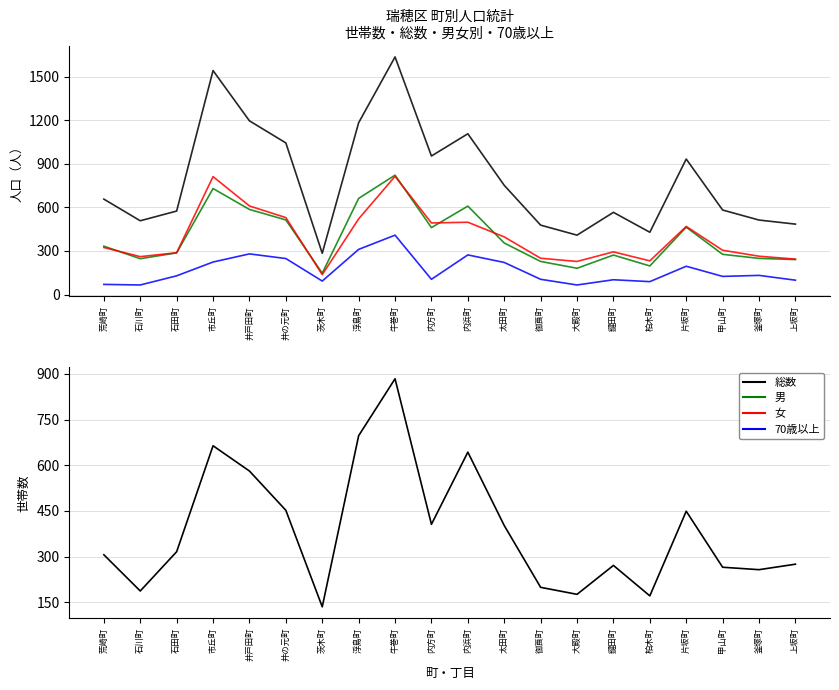

Is it true that 70歳以上 equals 70 at 荒崎町?

True